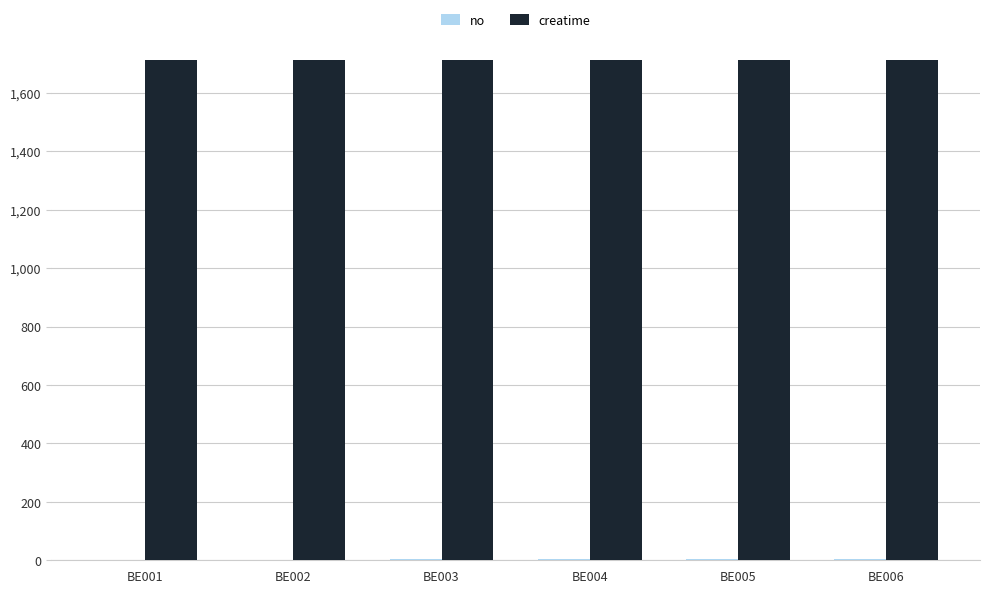

Which series has the largest total across all categories?

creatime